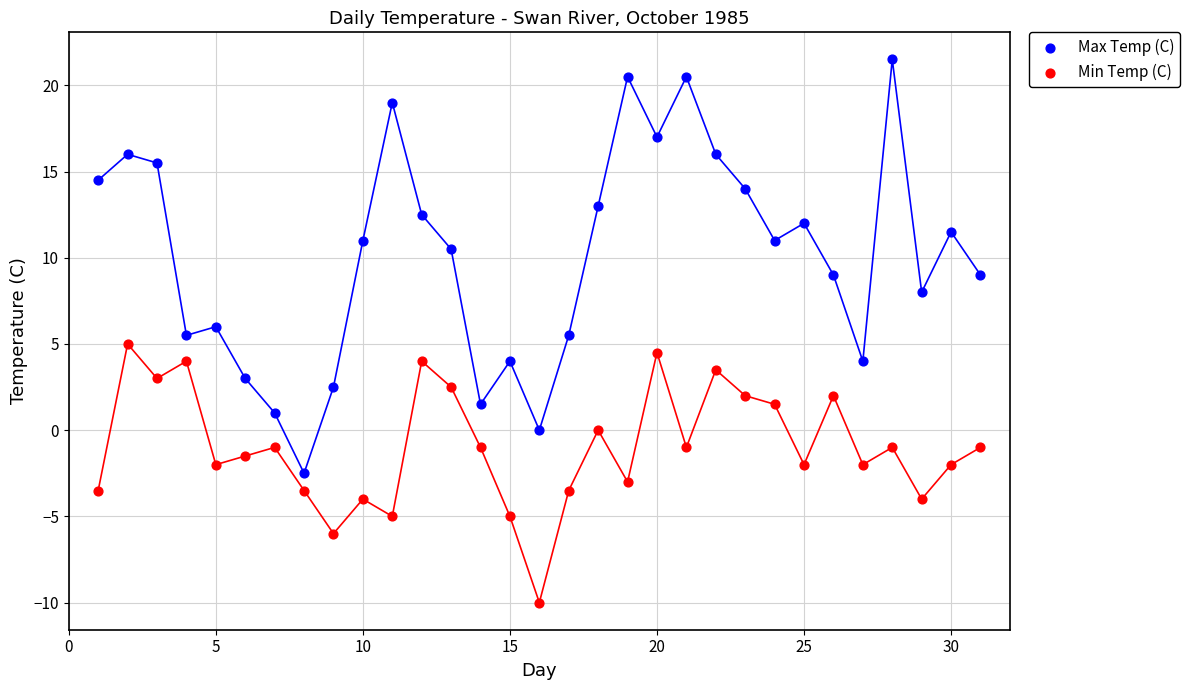

Which series has the largest Y range (max minus min)?

Max Temp (C)